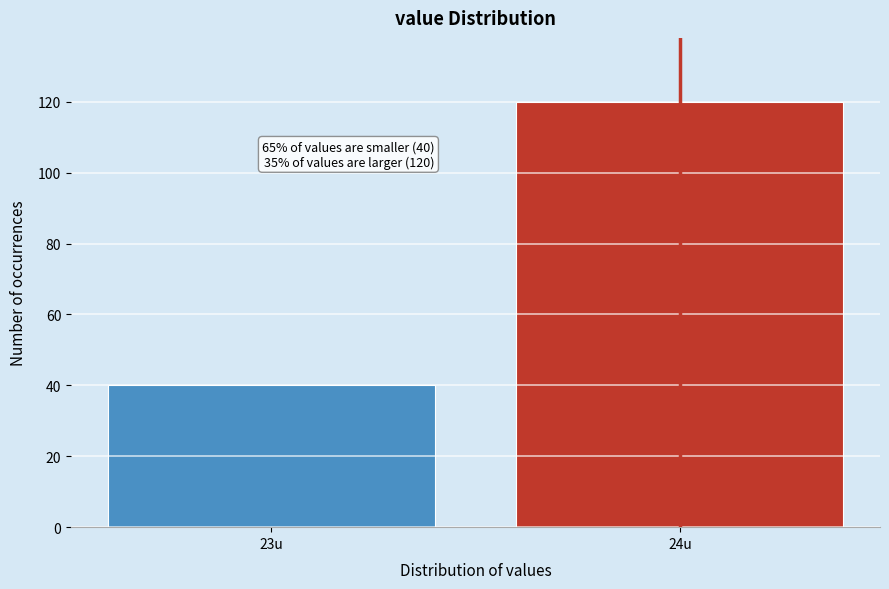

Reading left to right, what are all the values shown in this chart?

40	120